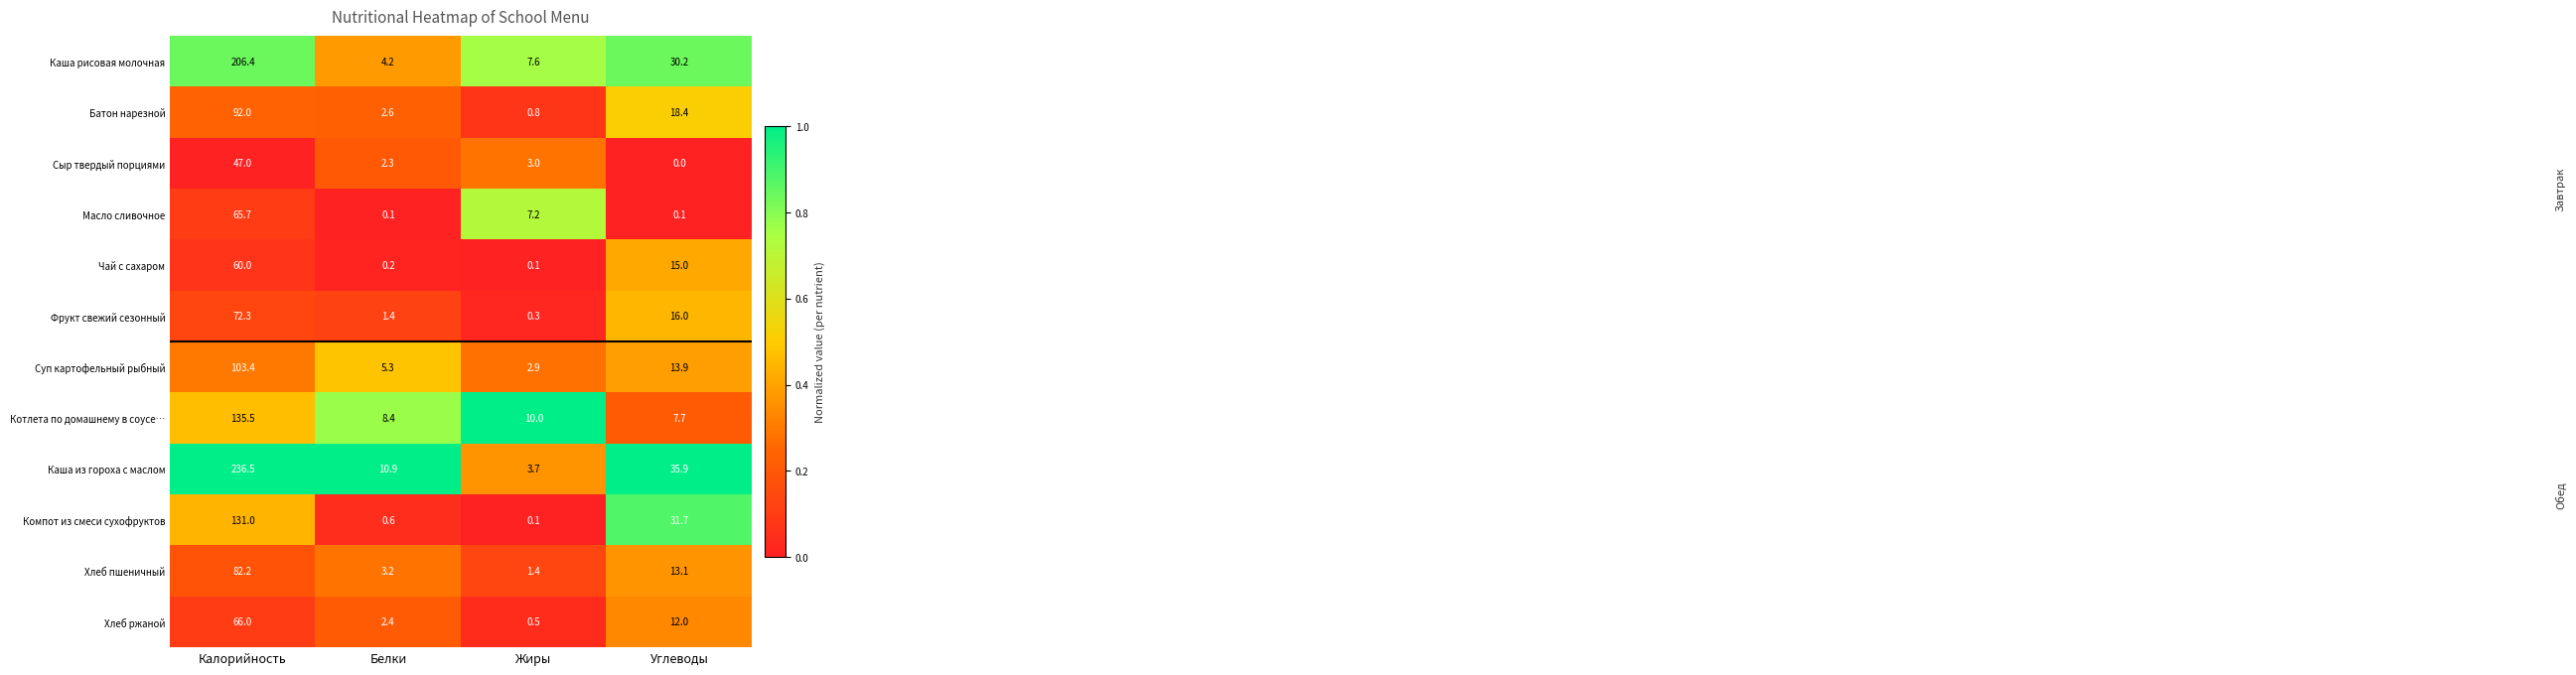

Where is Хлеб пшеничный nearest to the value 41?

Углеводы